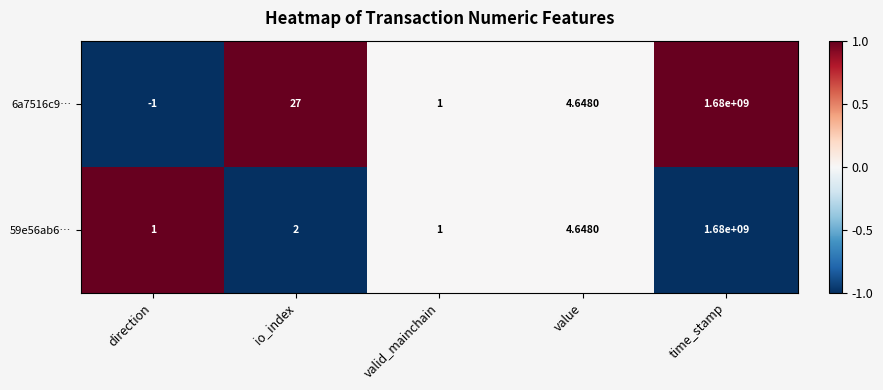

Where is 6a7516c9… nearest to the value 839999999?

io_index